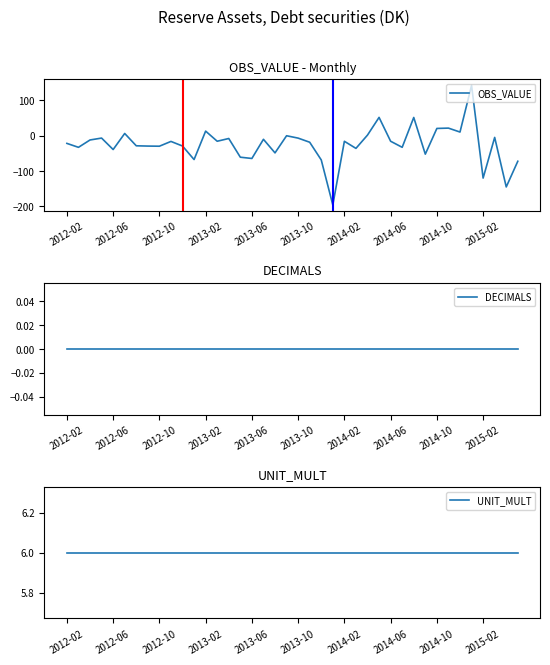

Does the chart display data point markers on the line(s)?

No